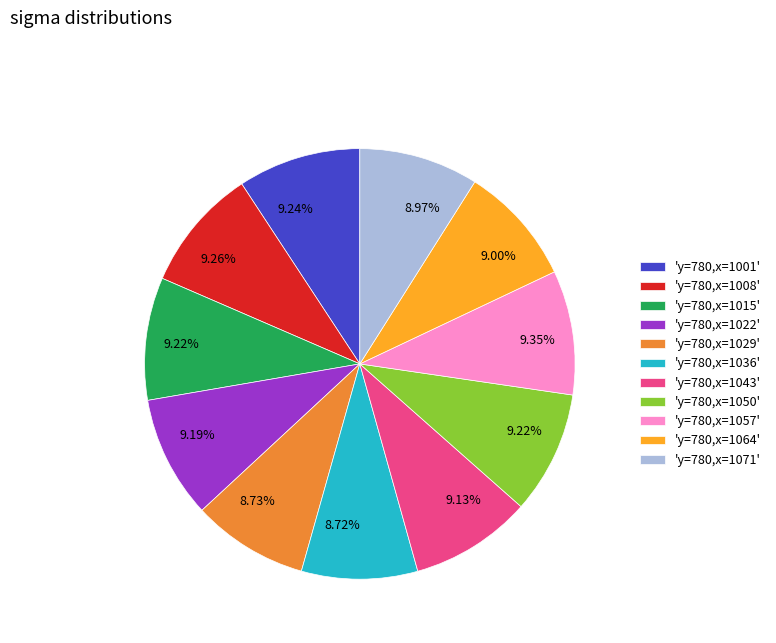

Approximately how many times larger is the value at 'y=780,x=1064' compared to 'y=780,x=1015'?

1.0